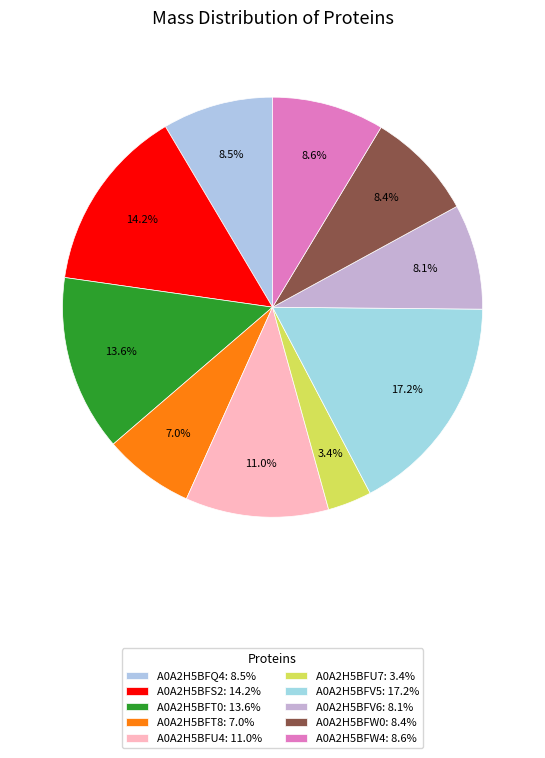

Rank the categories by value from lowest to highest.

A0A2H5BFU7, A0A2H5BFT8, A0A2H5BFV6, A0A2H5BFW0, A0A2H5BFQ4, A0A2H5BFW4, A0A2H5BFU4, A0A2H5BFT0, A0A2H5BFS2, A0A2H5BFV5